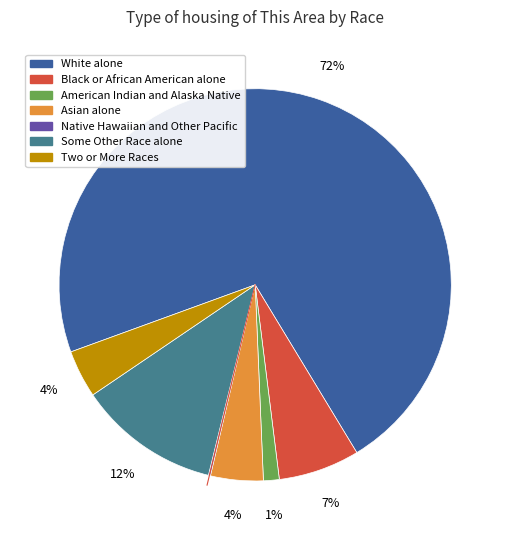

Do Some Other Race alone and White alone together represent more than half of the pie?

Yes